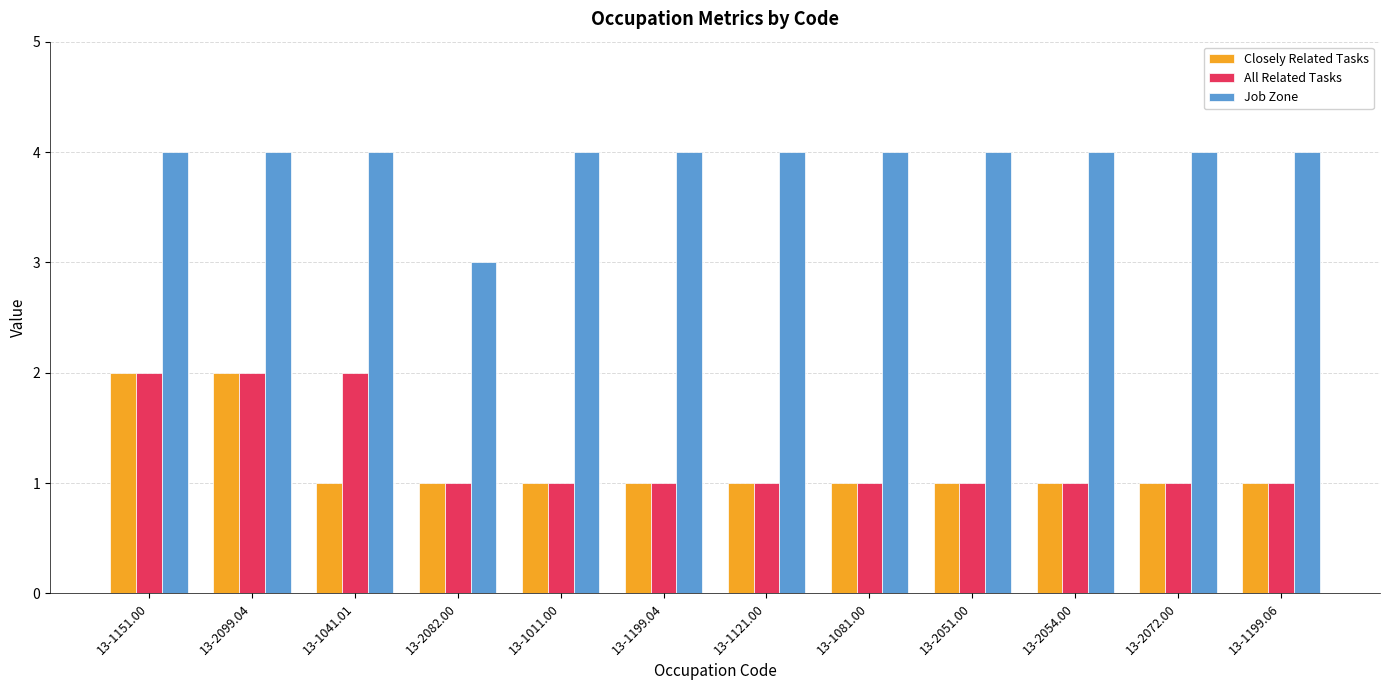

Reading left to right, what are all the values shown in this chart?

Closely Related Tasks: 2	2	1	1	1	1	1	1	1	1	1	1
All Related Tasks: 2	2	2	1	1	1	1	1	1	1	1	1
Job Zone: 4	4	4	3	4	4	4	4	4	4	4	4